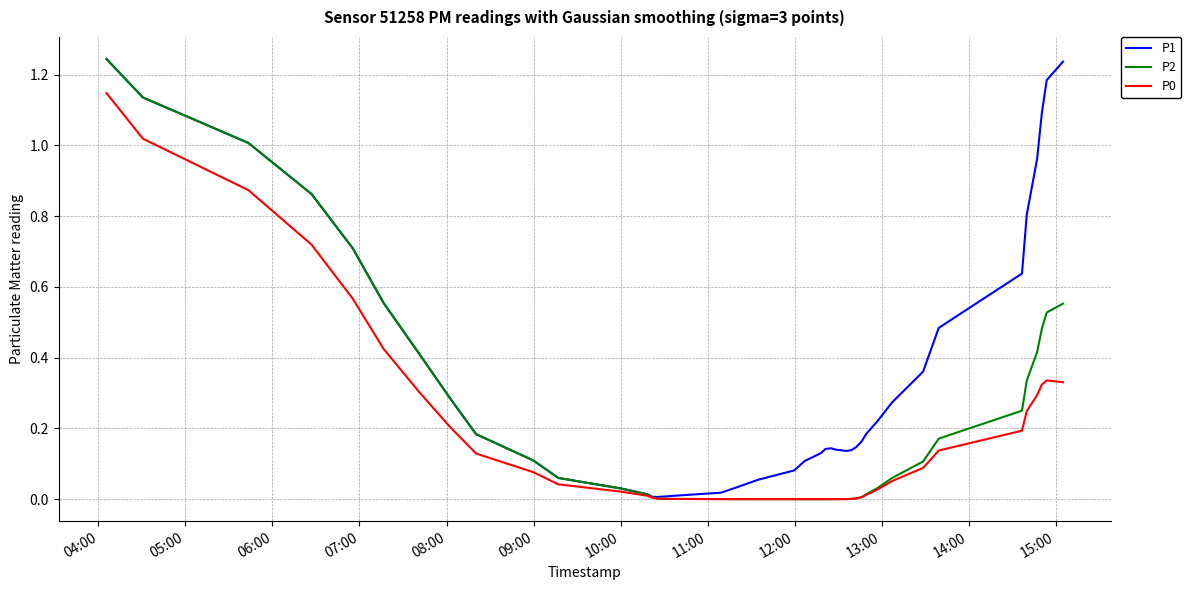

Which series has the largest total across all categories?

P1